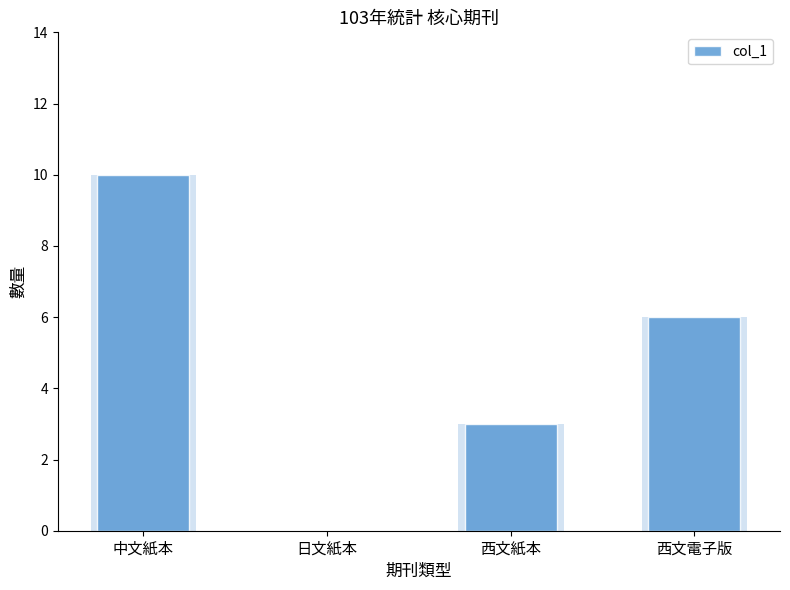

What is the average value?

5